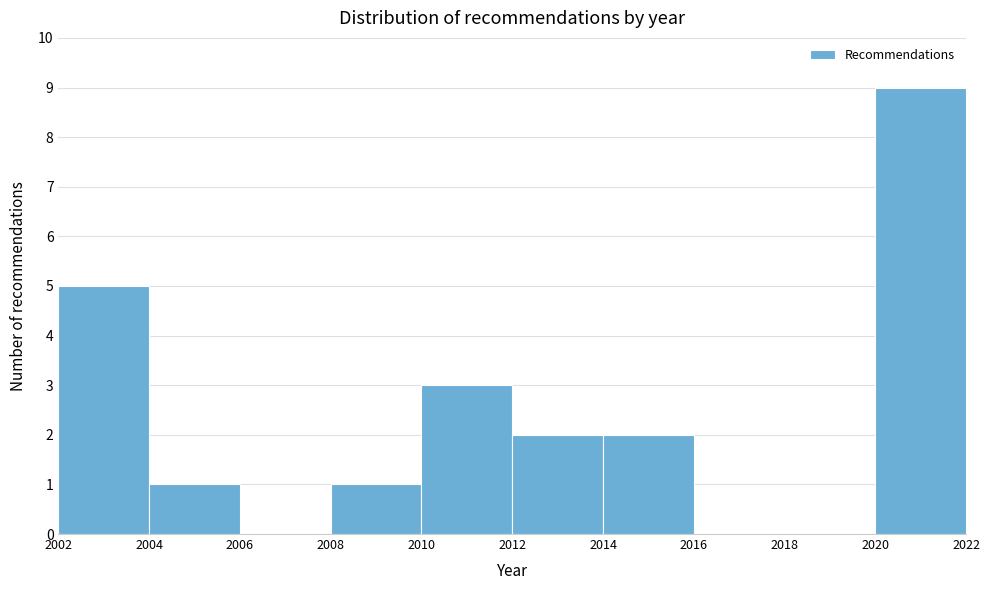

What is the height of the bar covering 2012 to 2014 on the x-axis? The values are not printed on the chart, so give them approximately, as read against the axis.

2